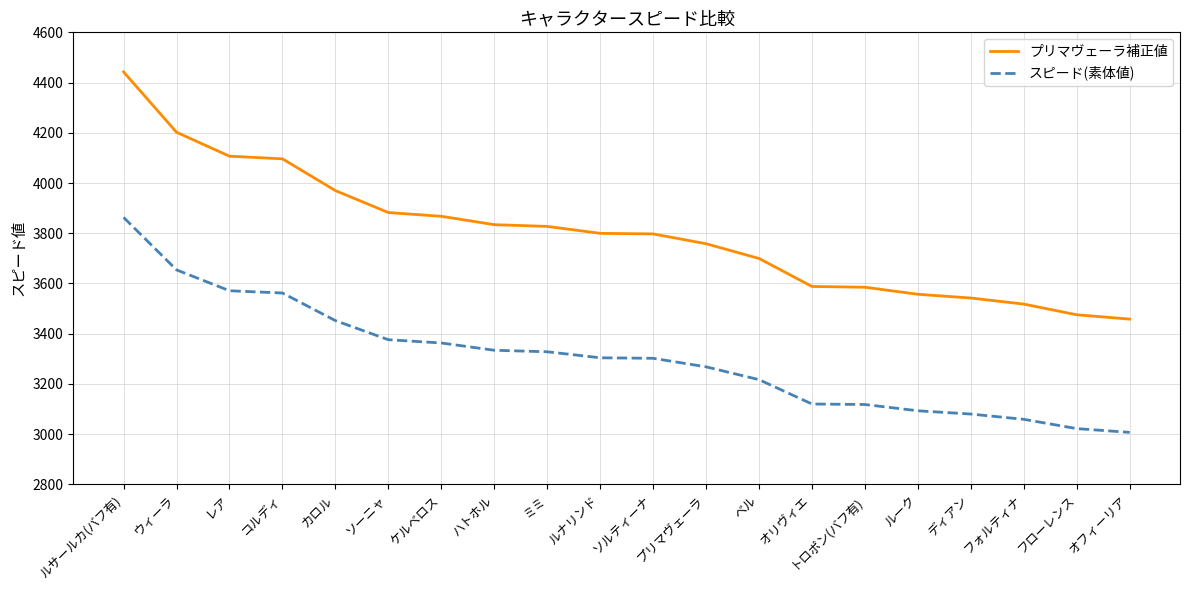

What is the difference between the maximum and second lowest values in the スピード(素体値) series?

841.0